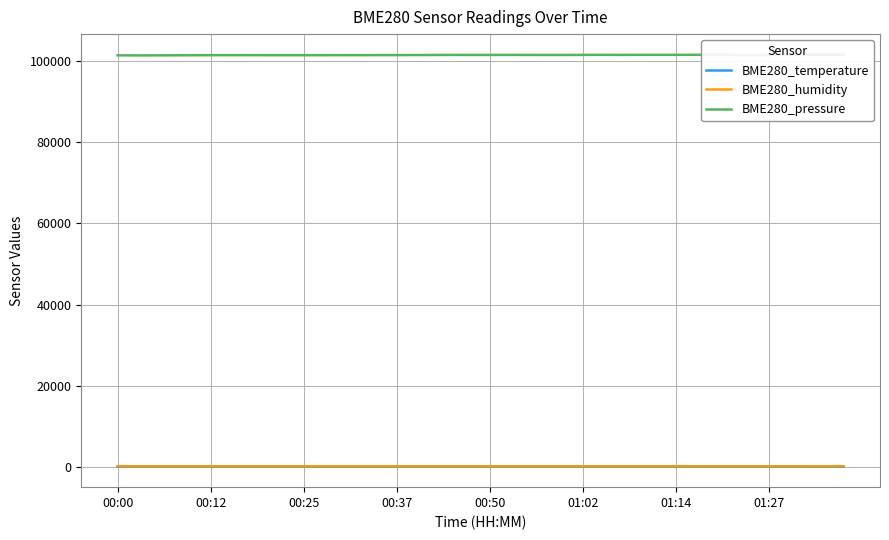

What position from the right is 01:27?

33